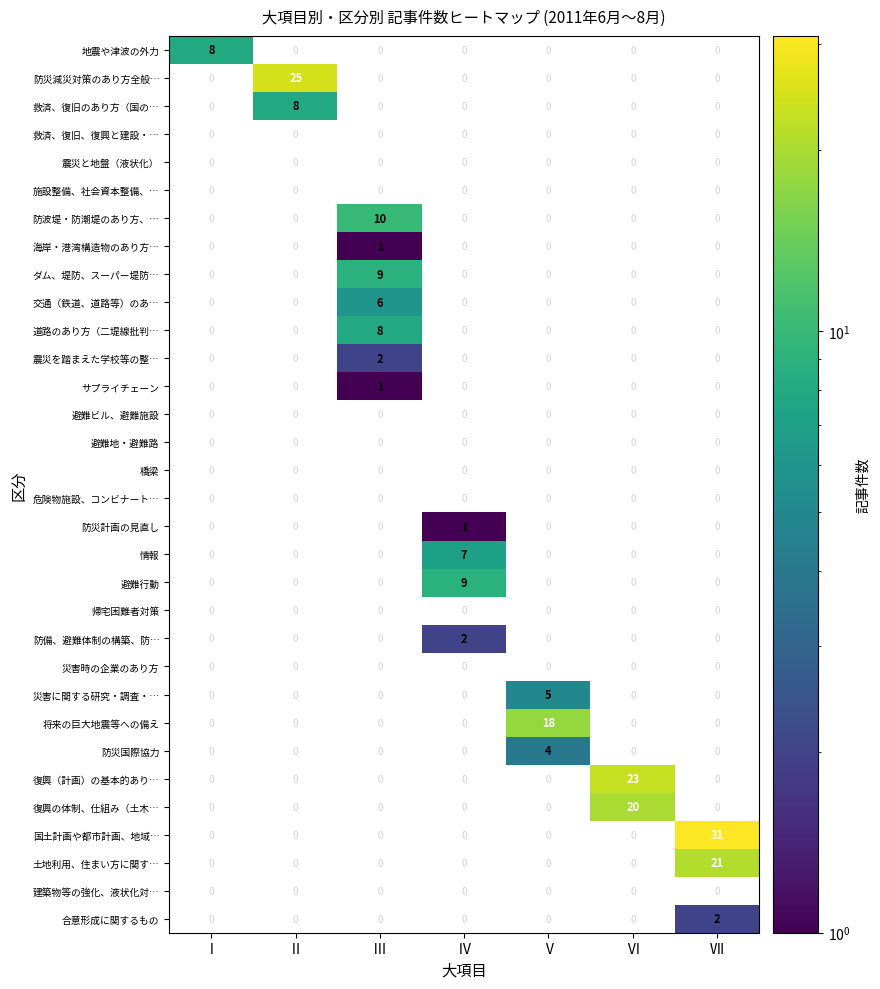

At which label does 交通（鉄道、道路等）のあ… reach its peak?

Ⅲ